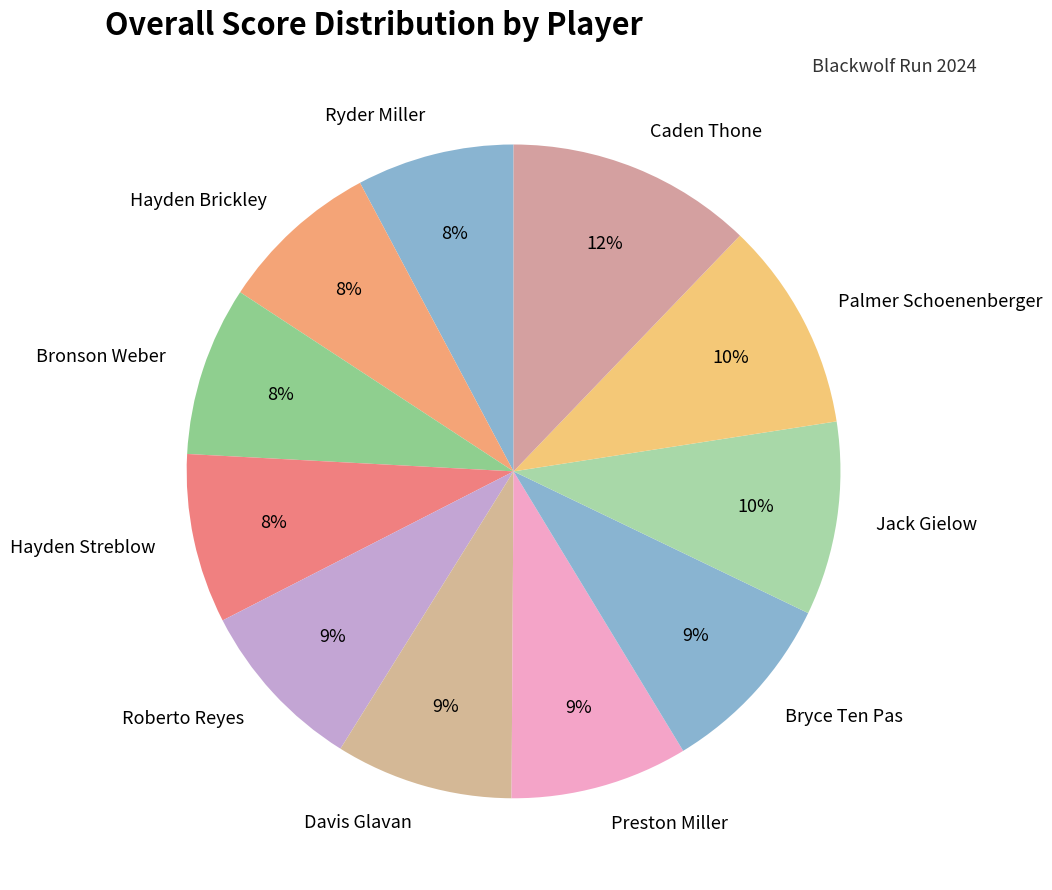

Is it true that Caden Thone is 5% of the pie?

False